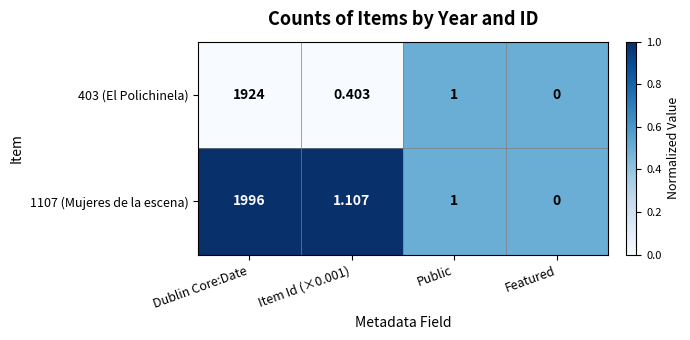

What is the total value across all series at Dublin Core:Date?

3920.0